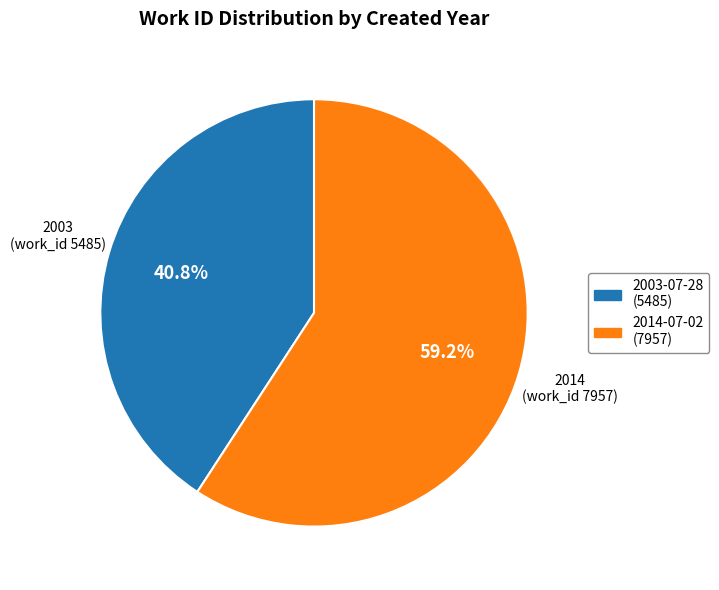

Is there any slice that represents more than half of the pie?

Yes